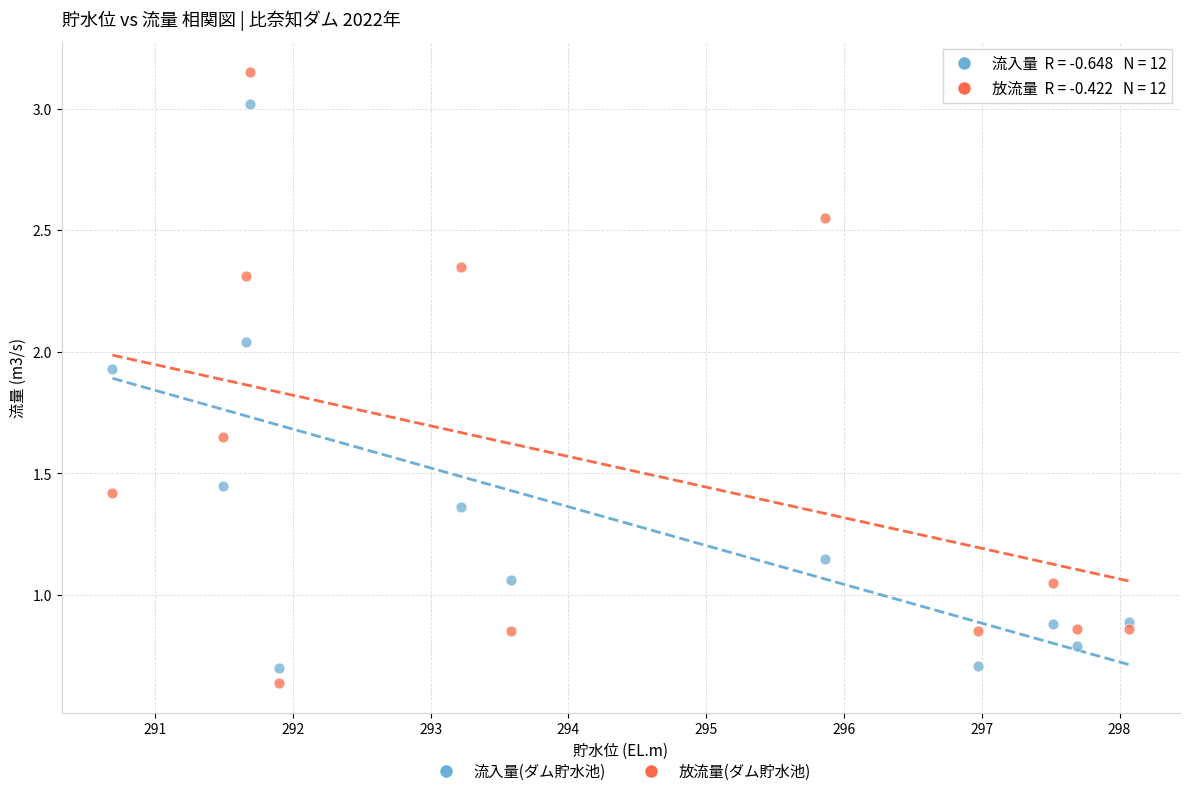

Which series has the widest spread of Y values?

放流量(ダム貯水池)